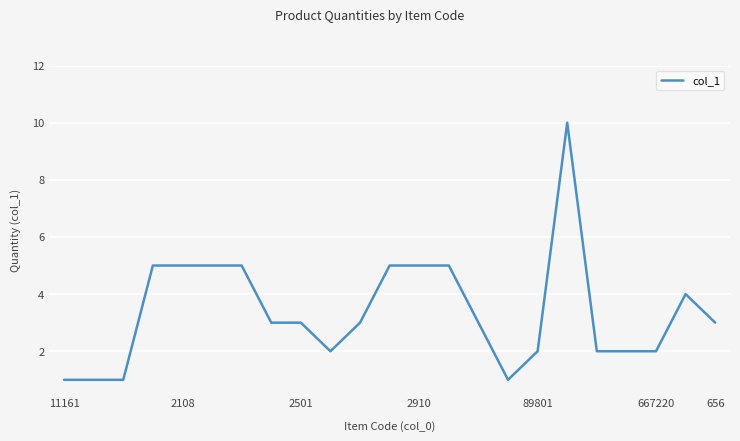

What is the greatest value displayed?

10